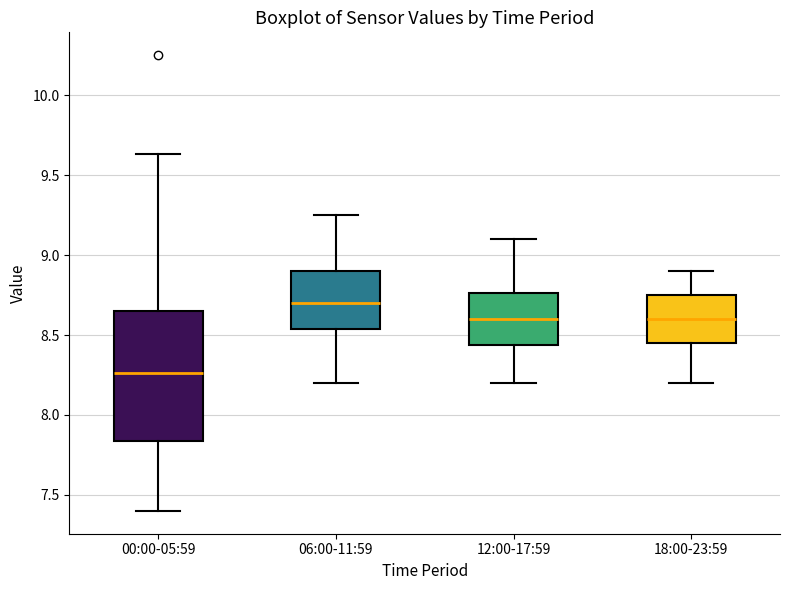

Where is the lower edge of the box for 06:00-11:59 on the y-axis? The values are not printed on the chart, so give them approximately, as read against the axis.

8.55